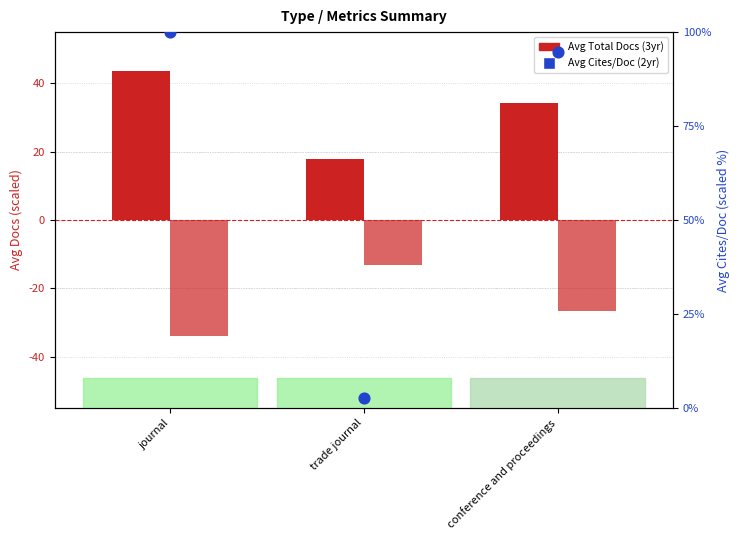

Which series contains the highest Y value?

Avg Cites / Doc. (2years)